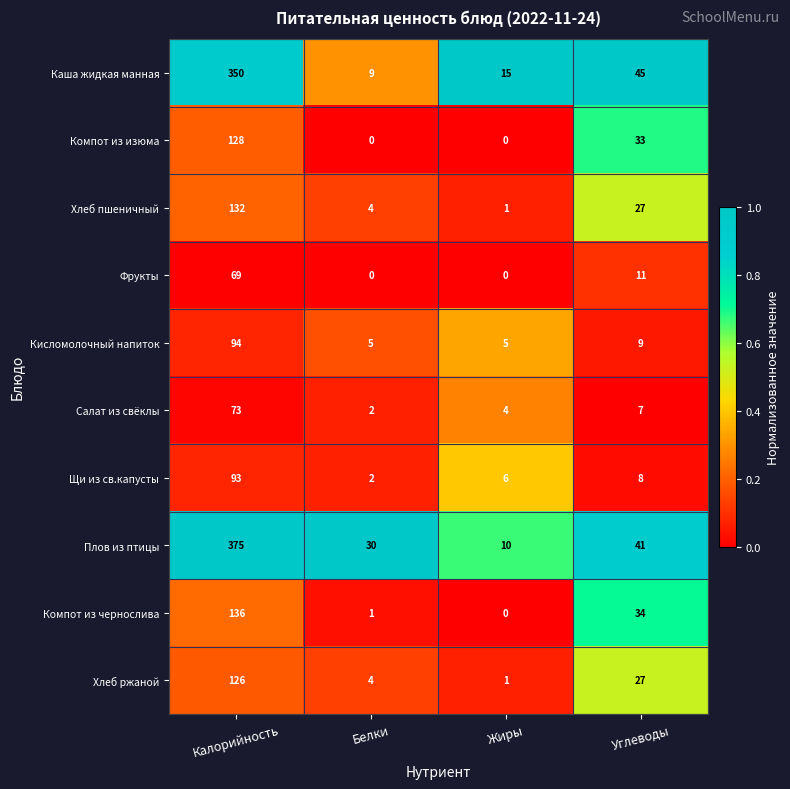

Count the number of categories in the chart.

4